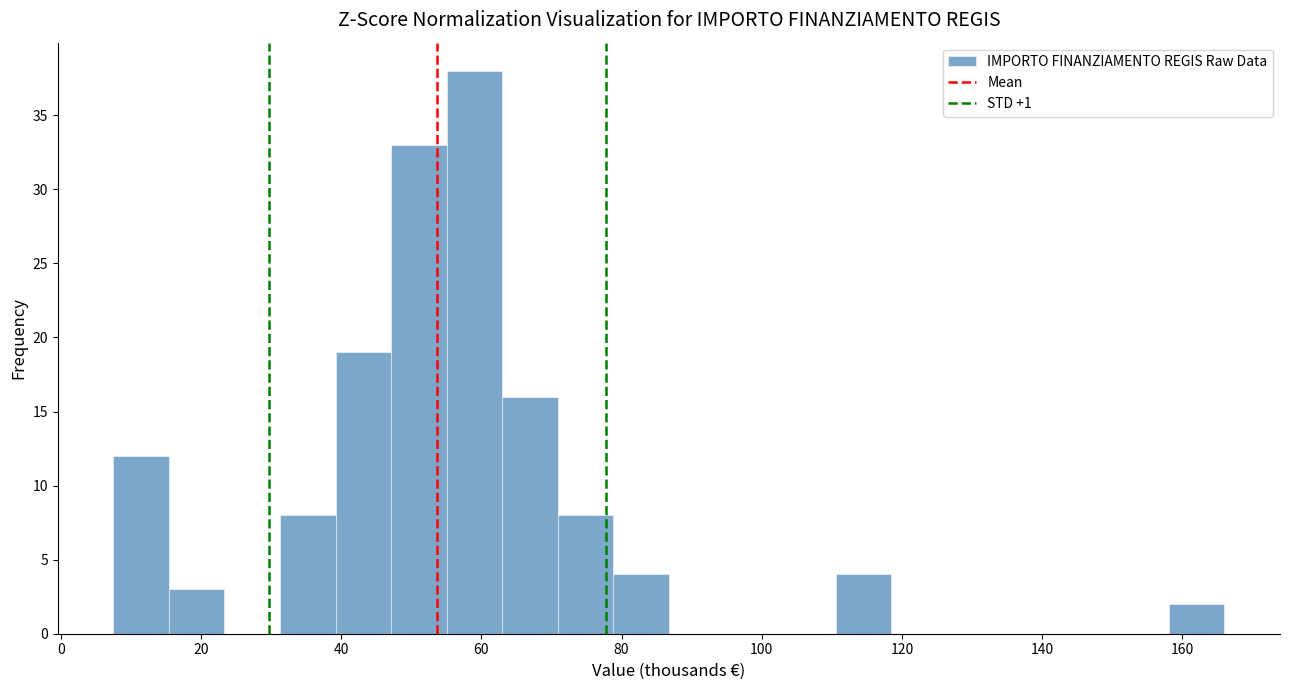

Read against the x-axis, roughly where is the centre of the tallest bar?

60